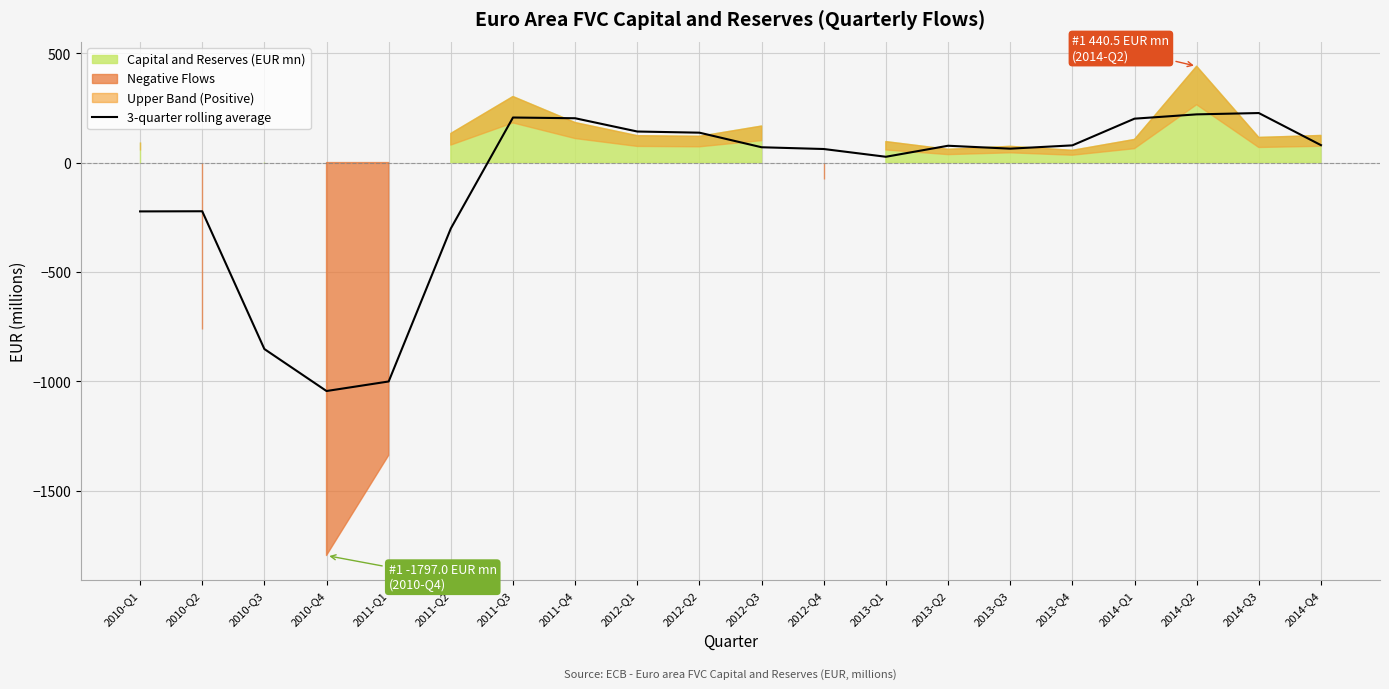

What is the difference between the maximum and minimum values?

1271.1